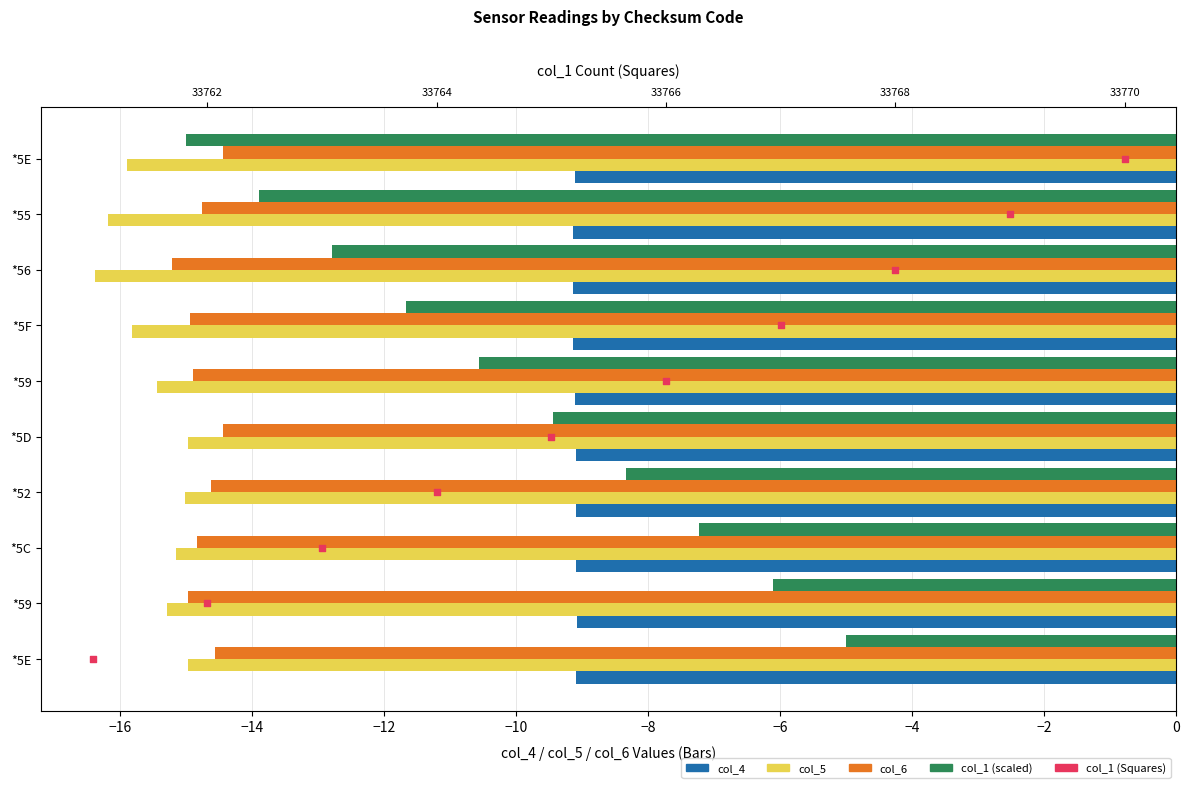

Which series has the widest spread of Y values?

col_1 (scaled)